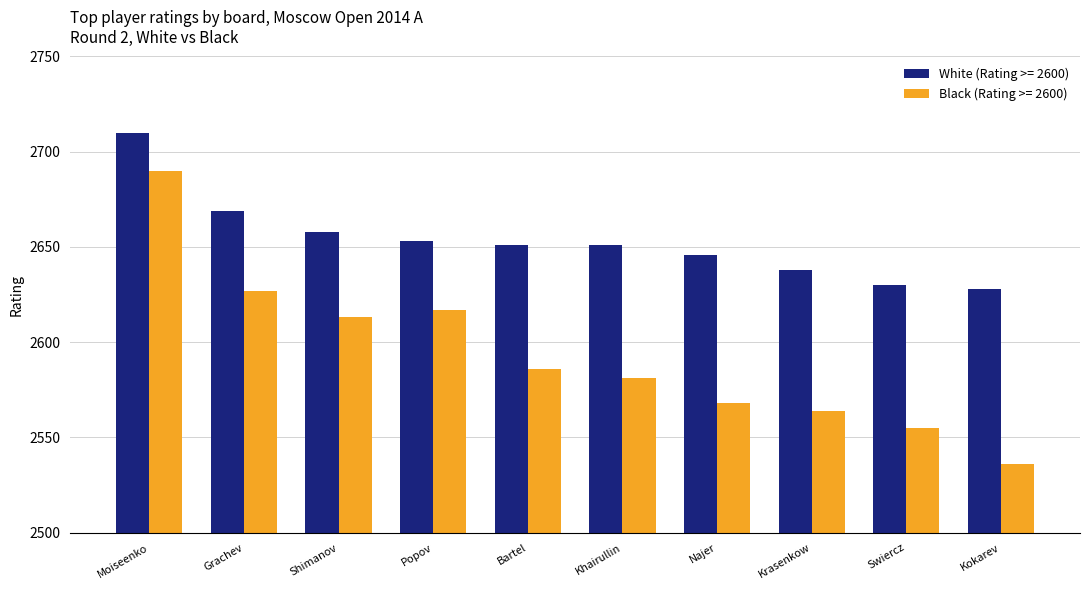

What is the difference between the maximum and minimum values in the Black (Rating >= 2600) series?

154